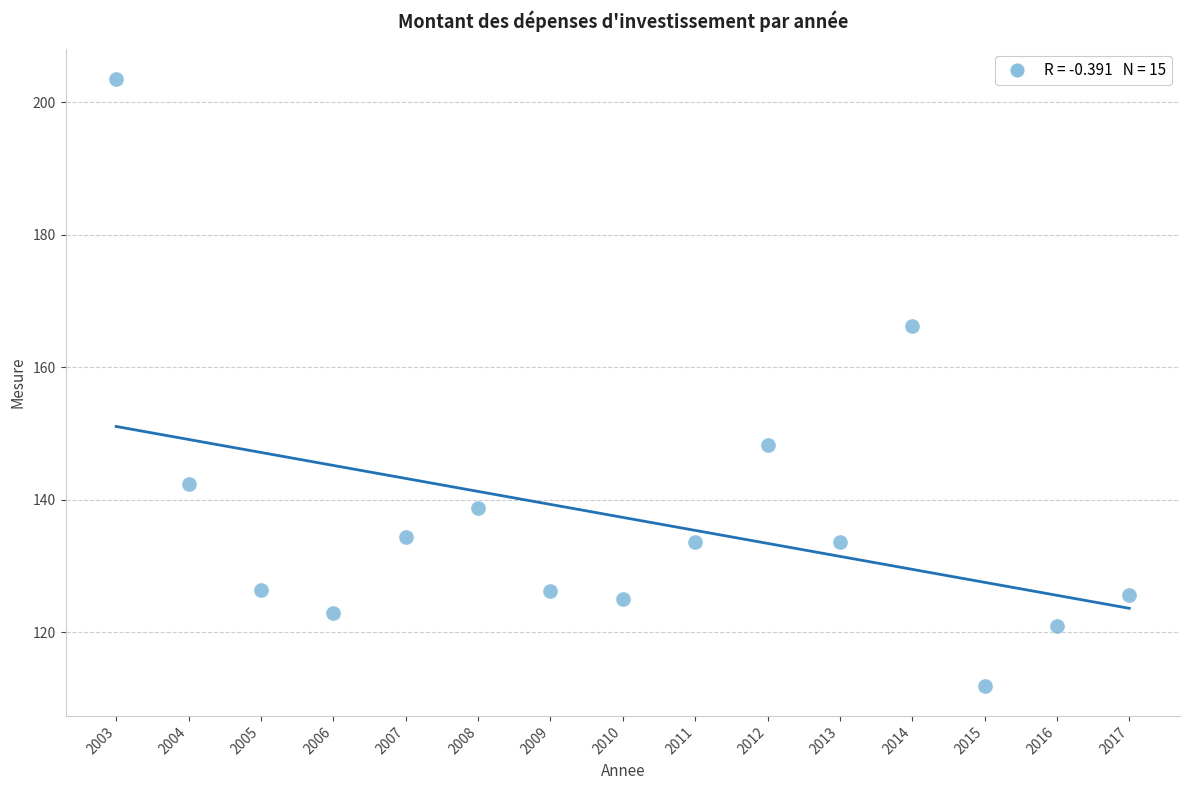

What is the range of X values (max minus min)?

14.0